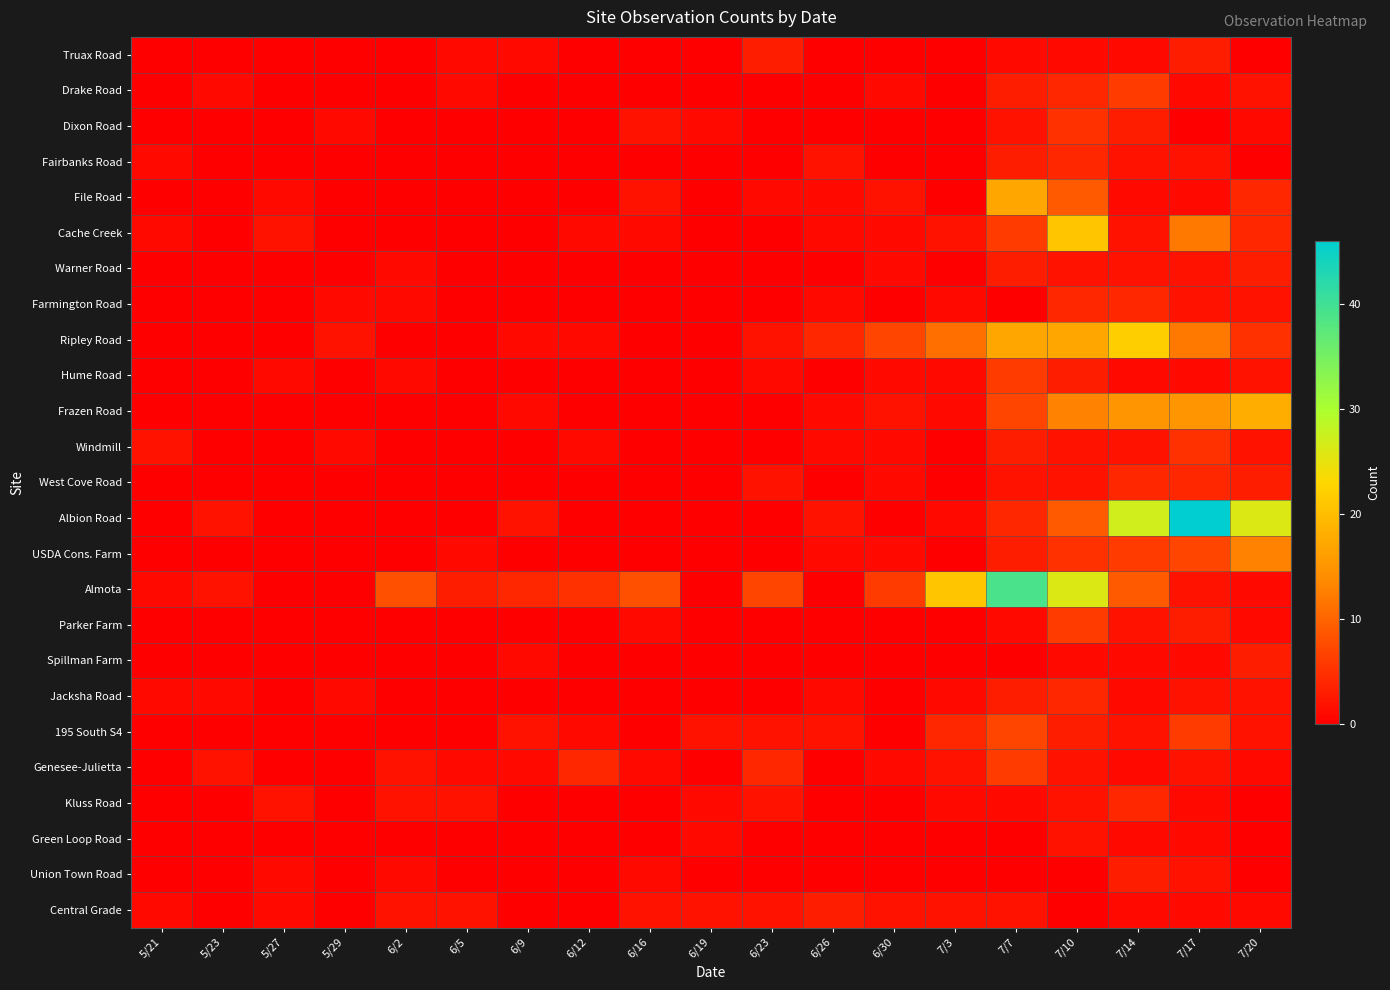

Which series has the largest range (max minus min)?

Albion Road